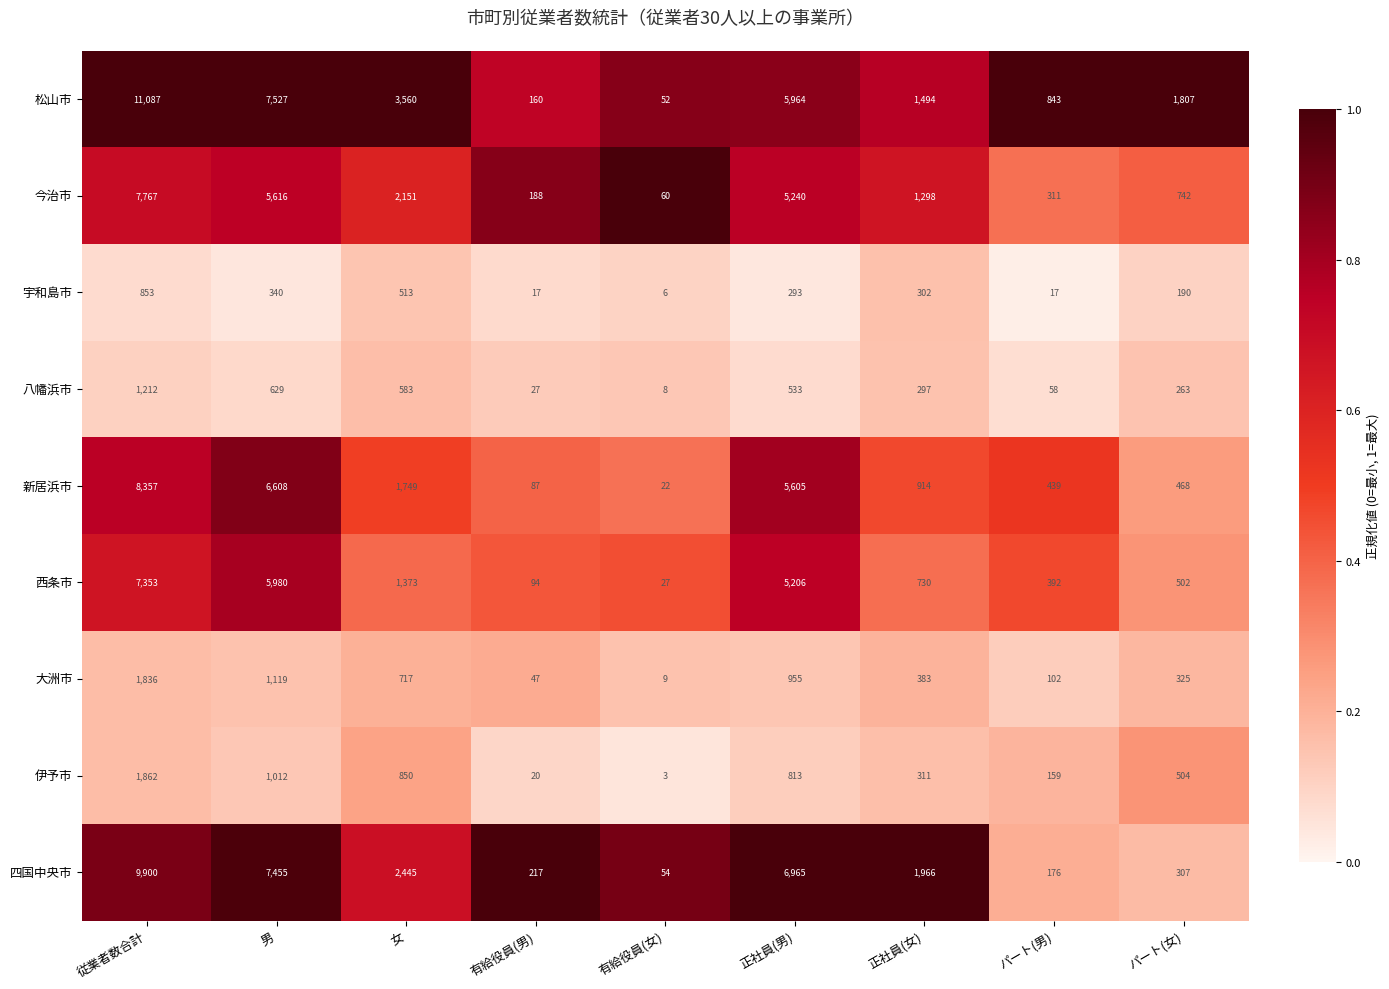

What is the sum of all 八幡浜市 values?

3610